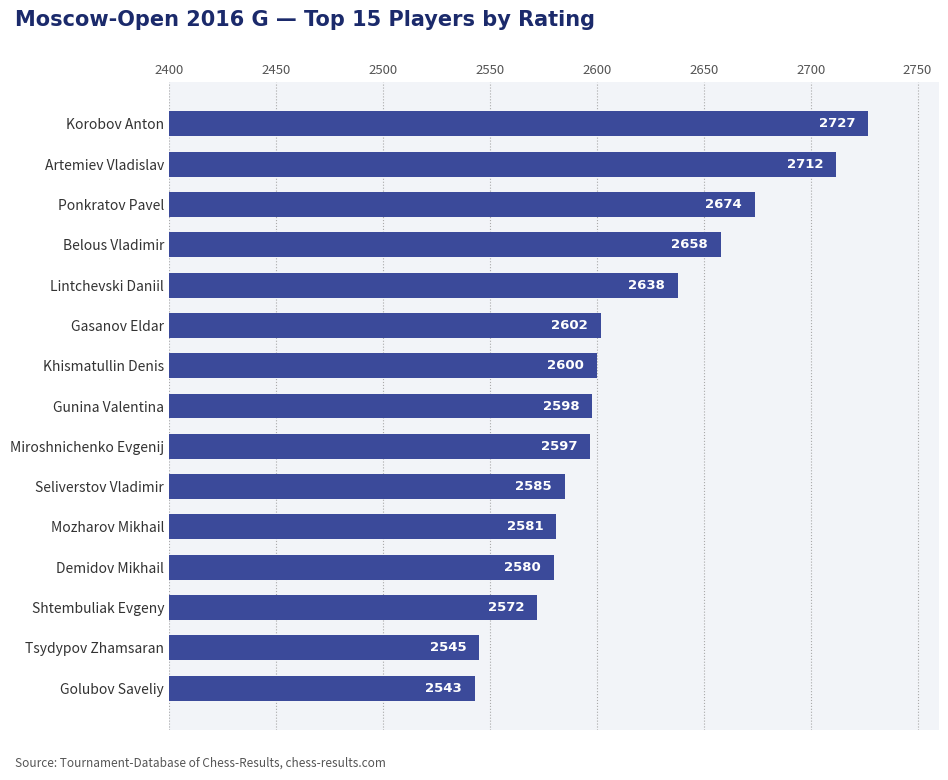

How many bars are there in total?

15